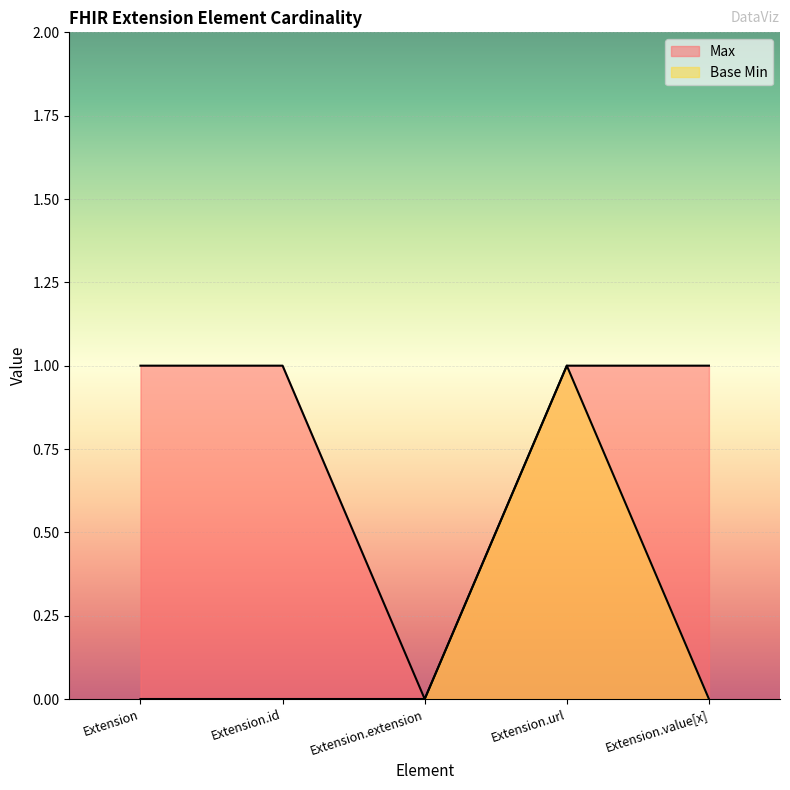

In Base Min, how many points are higher than both neighbors (excluding endpoints)?

1